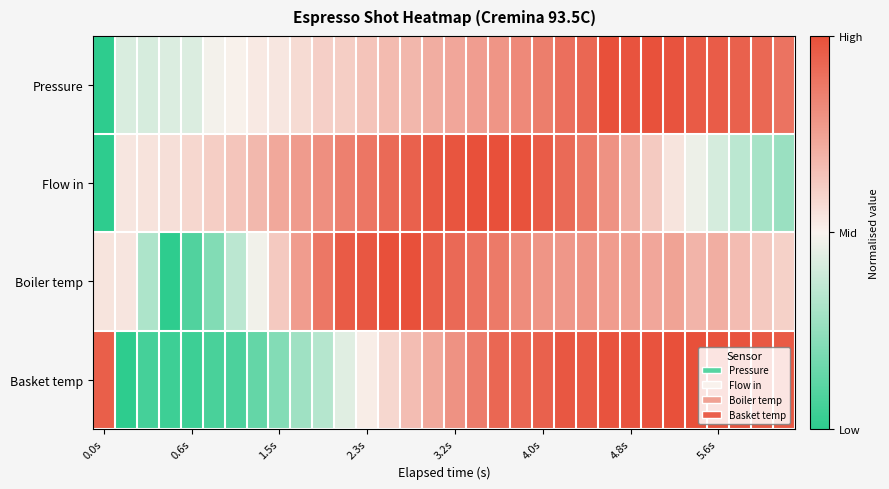

How many distinct data groups are displayed?

4